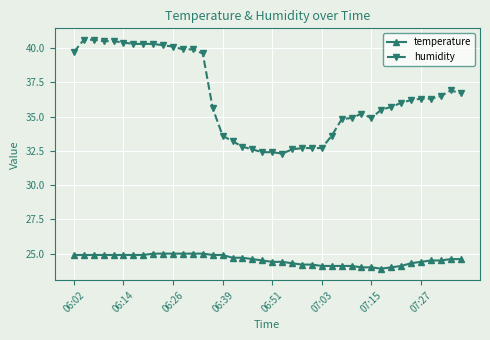

What is the average value of the temperature series?

24.6